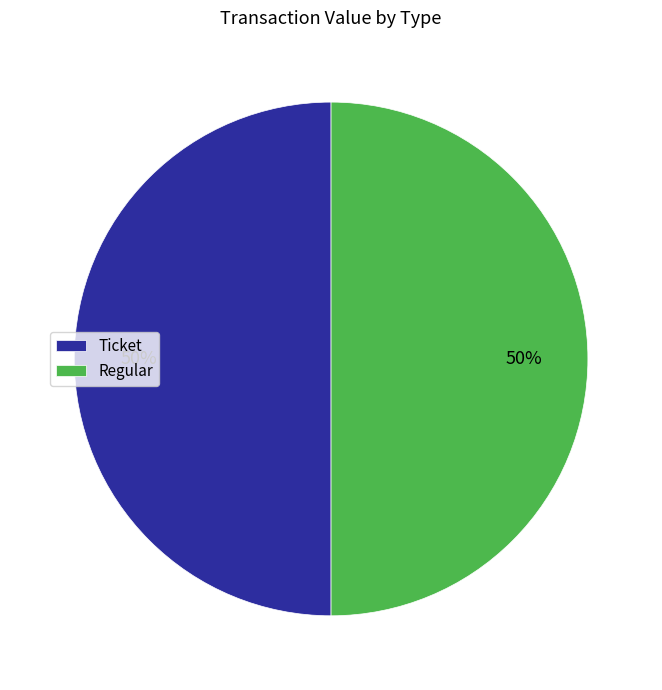

The Ticket slice represents 50% of the pie. True or false?

True